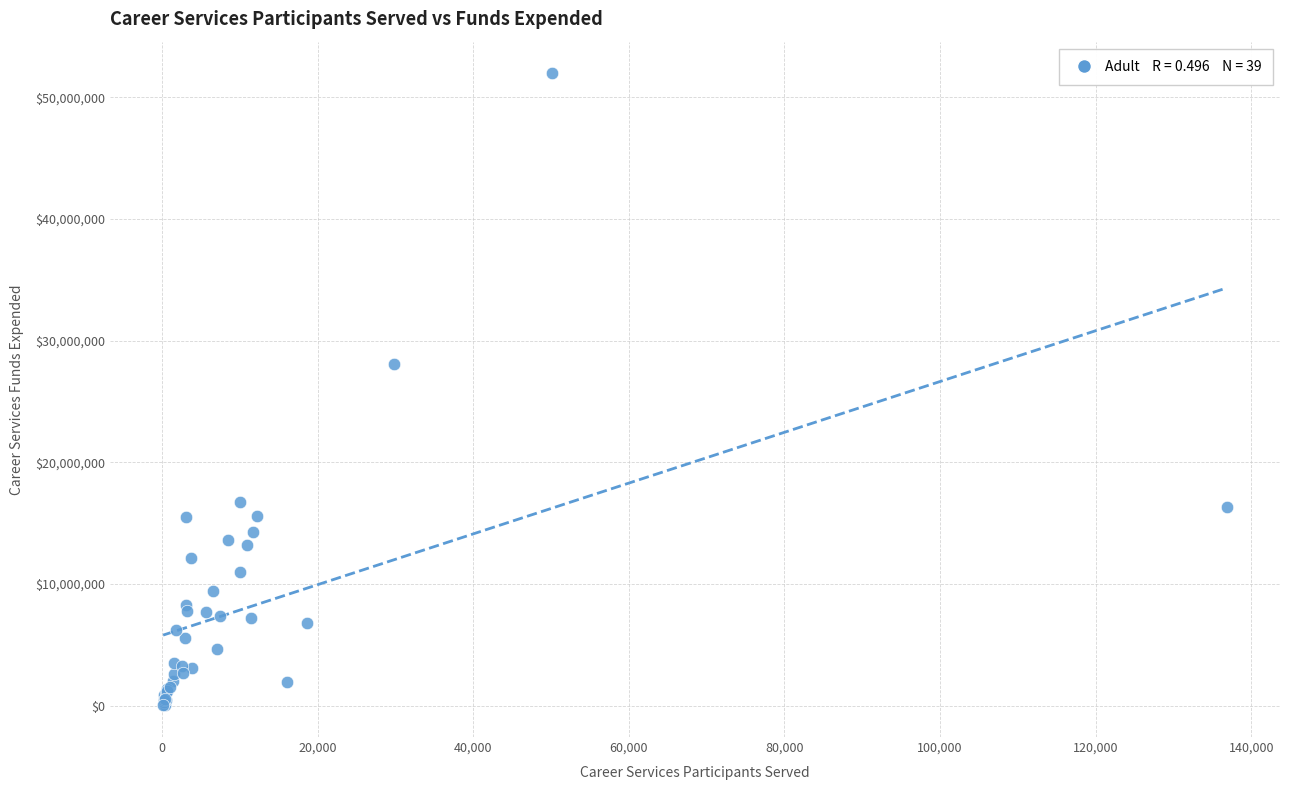

What Y value in the scatter plot is closest to 25997278?

28057660.0